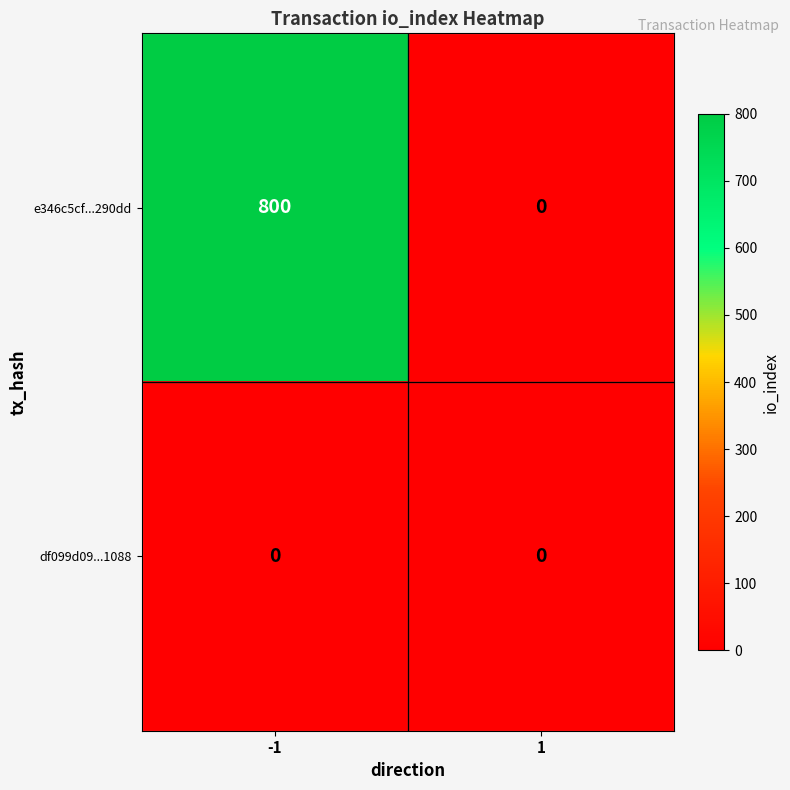

List the series in order of their peak value, lowest first.

df099d09...1088, e346c5cf...290dd